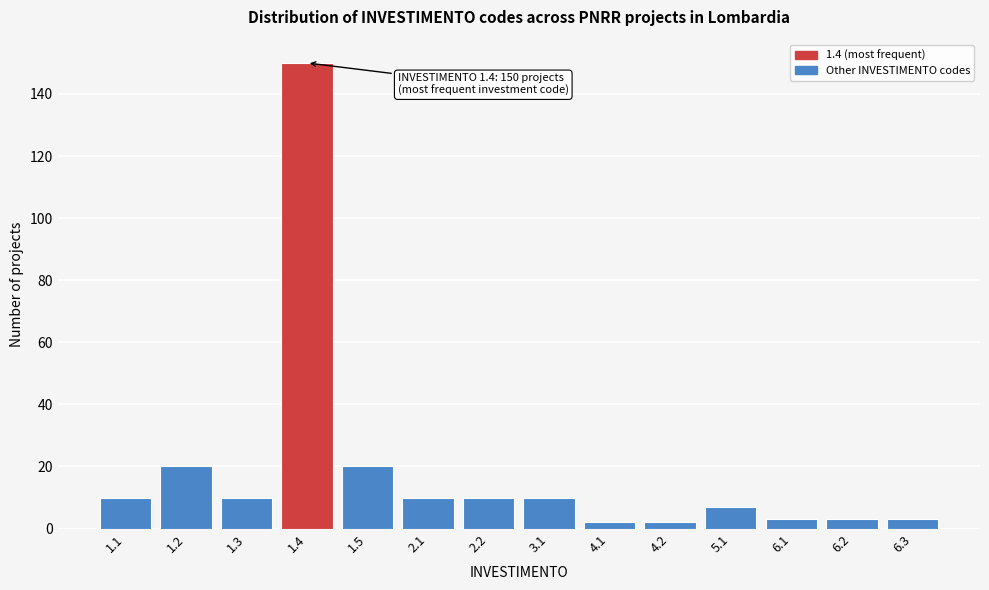

Reading right to left, list all the values displayed in this chart.

6.3=3	6.2=3	6.1=3	5.1=7	4.2=2	4.1=2	3.1=10	2.2=10	2.1=10	1.5=20	1.4=150	1.3=10	1.2=20	1.1=10